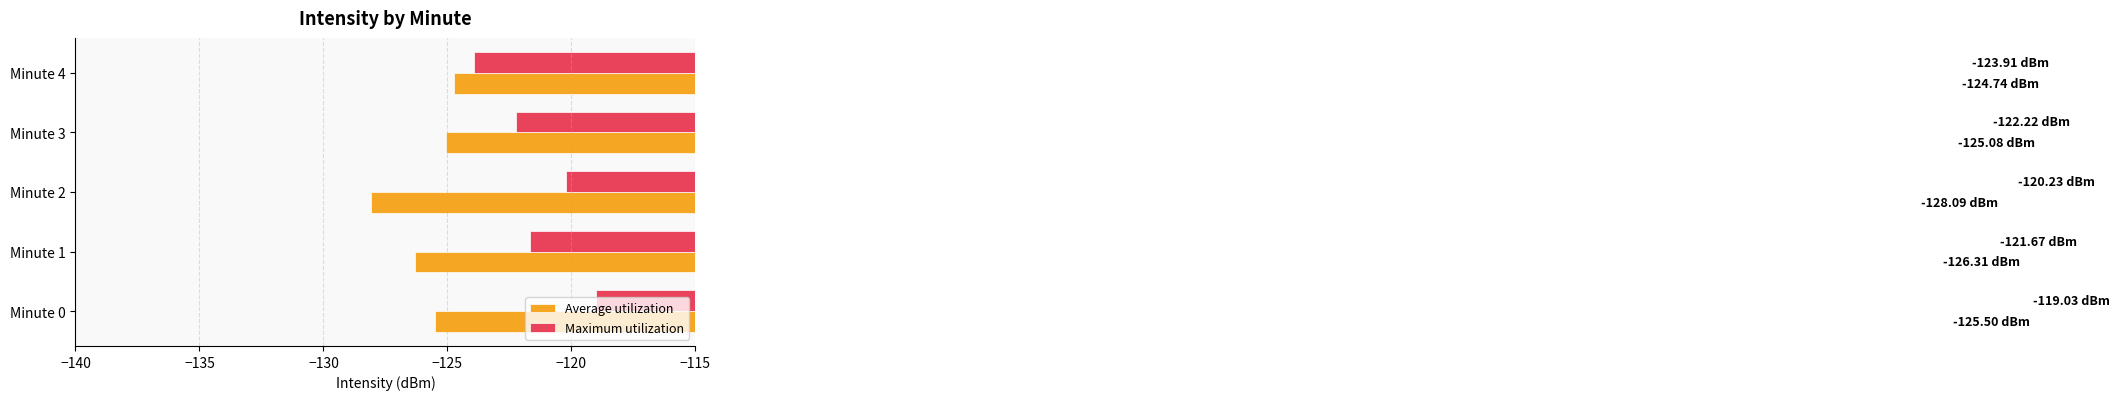

What is the difference between the second highest and second lowest values in the Maximum utilization series?

2.0